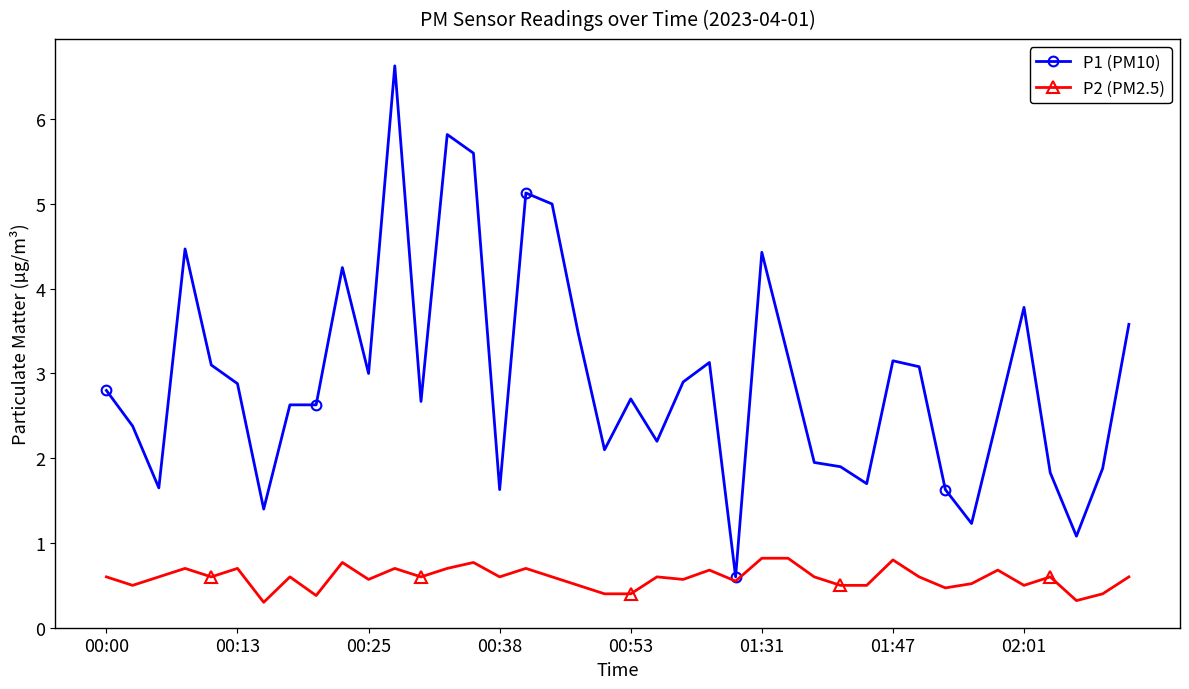

Which series has the largest total across all categories?

P1 (PM10)